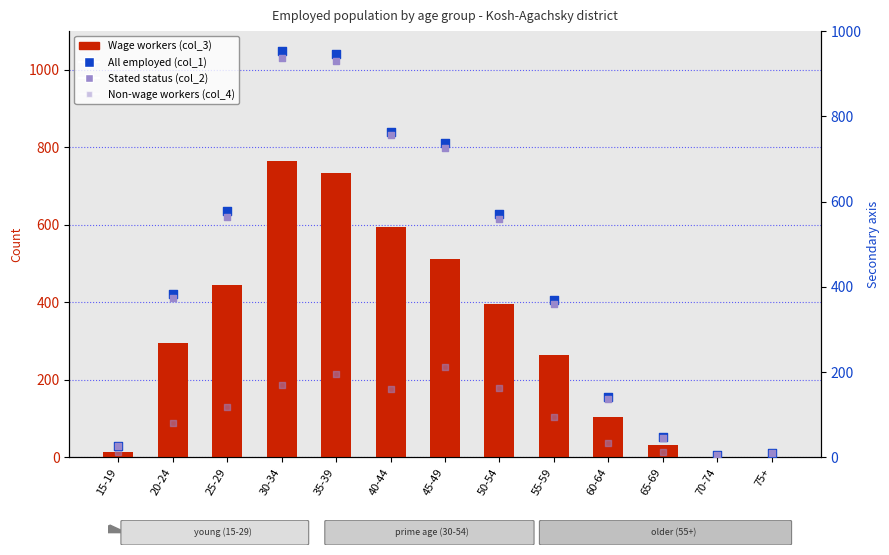

Which series contains the lowest Y value?

Wage workers (col_3)